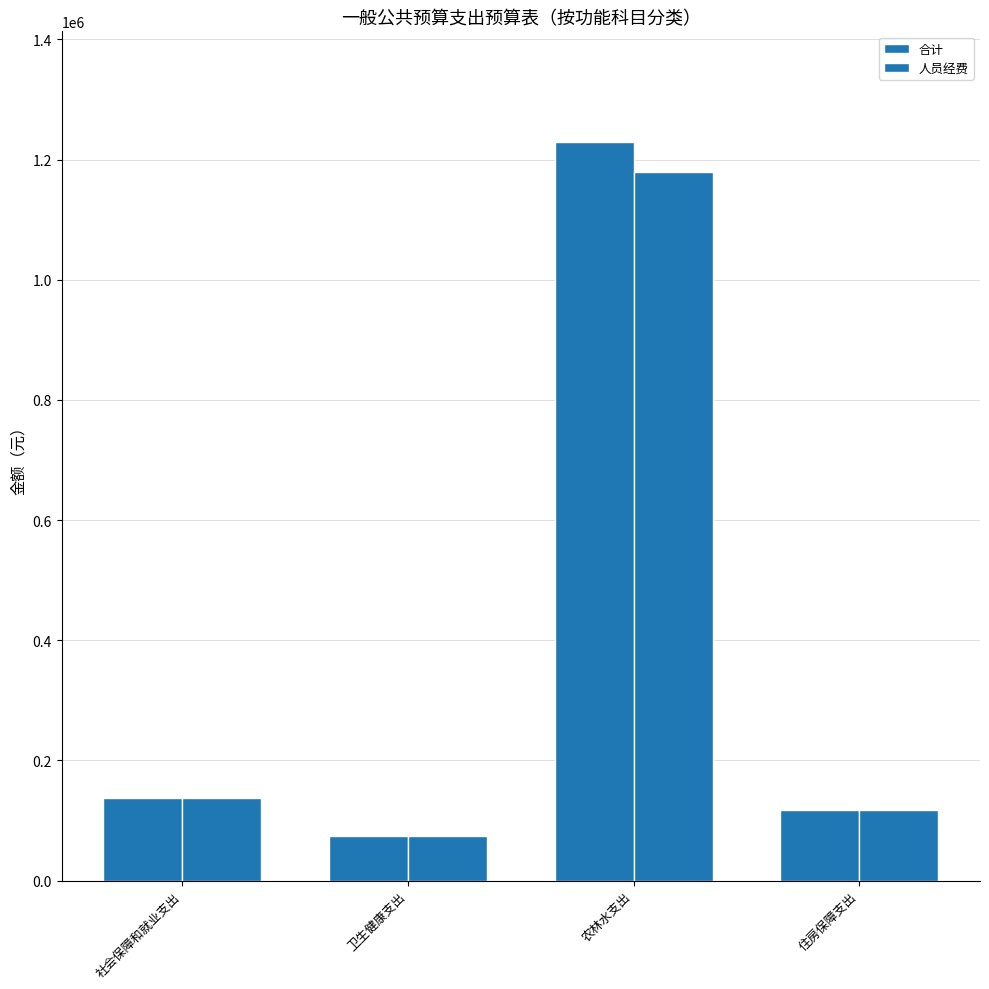

Are the bars grouped side by side (vs. stacked)?

Yes